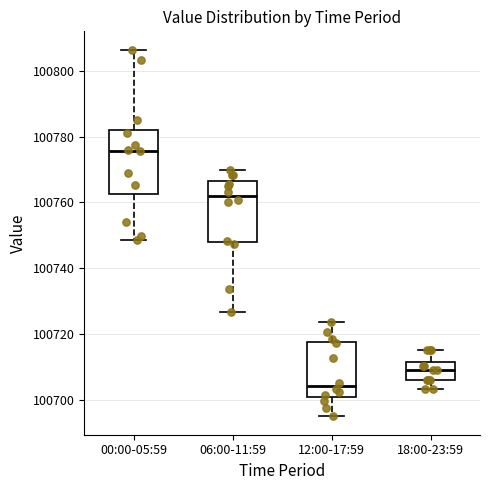

Reading left to right, read every box against the y-axis: the position of its median line, the range the box covers, and the ends of its whiskers. The values are not printed on the chart, so give them approximately, as read against the axis.

00:00-05:59: median 100776, box 100762 to 100782, whiskers 100748 to 100806
06:00-11:59: median 100762, box 100748 to 100766, whiskers 100726 to 100770
12:00-17:59: median 100704, box 100700 to 100718, whiskers 100694 to 100724
18:00-23:59: median 100710, box 100706 to 100712, whiskers 100704 to 100716